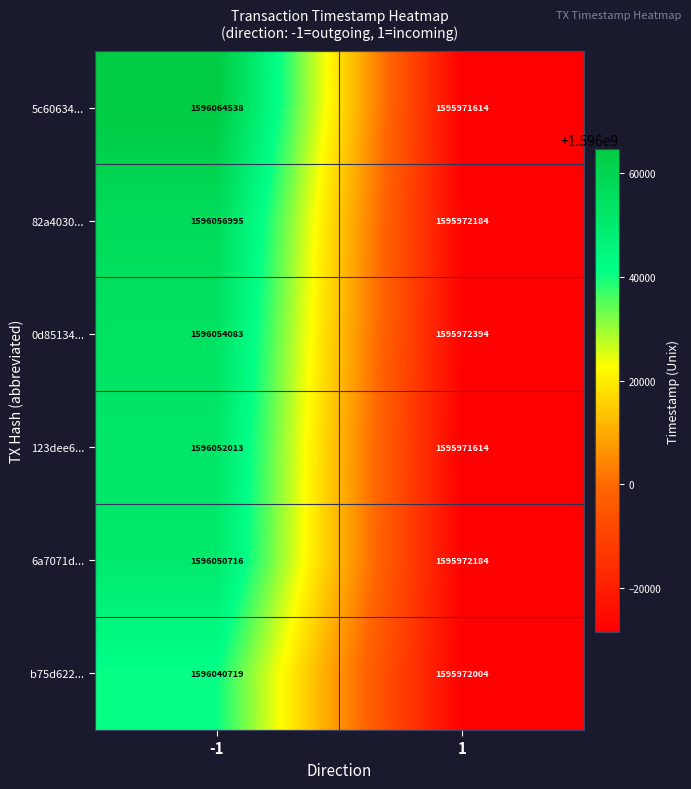

What is the minimum value shown in the chart?

1595971614